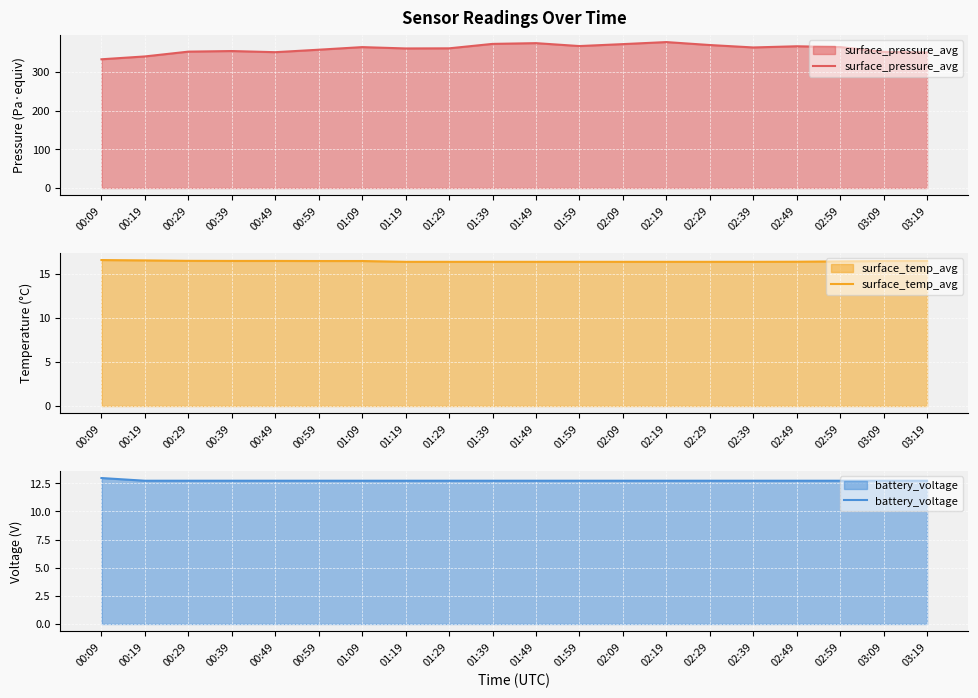

Rank the series at 00:49 from highest to lowest value.

surface_pressure_avg, surface_temp_avg, battery_voltage